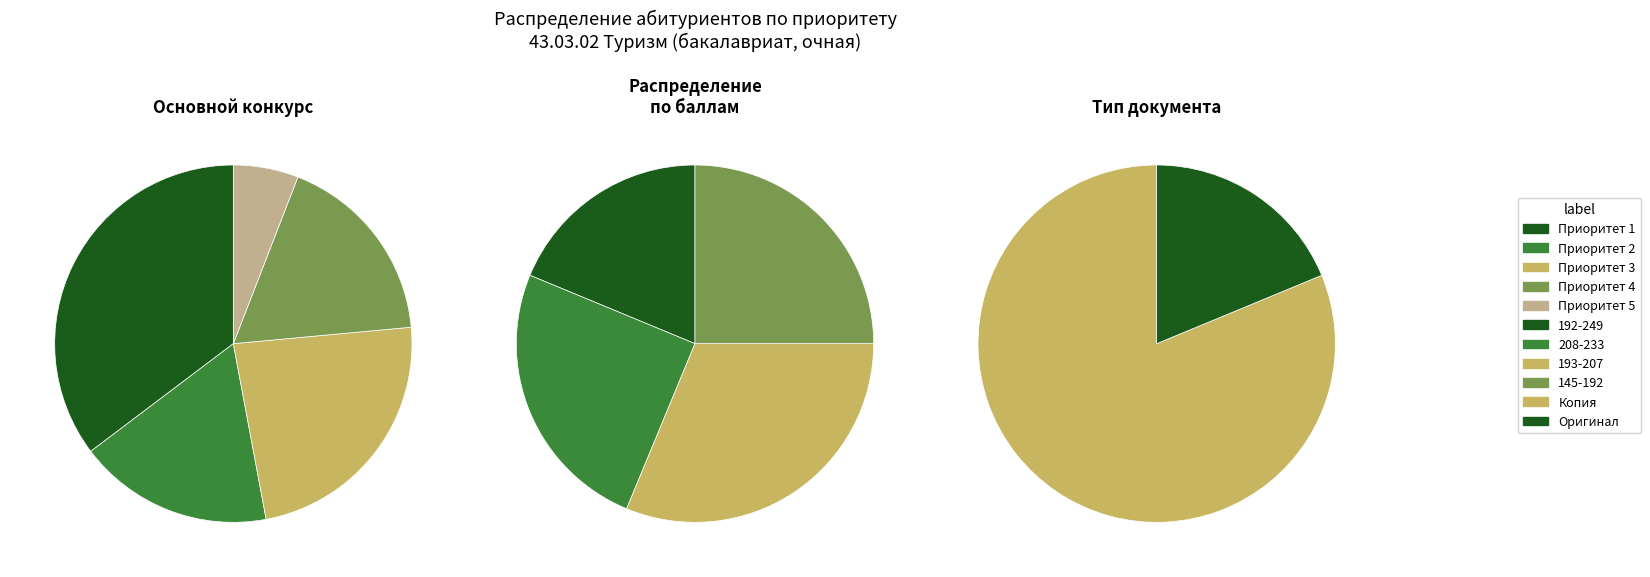

Rank the categories by value from lowest to highest.

Приоритет 5, Приоритет 2, Приоритет 4, Приоритет 3, Приоритет 1